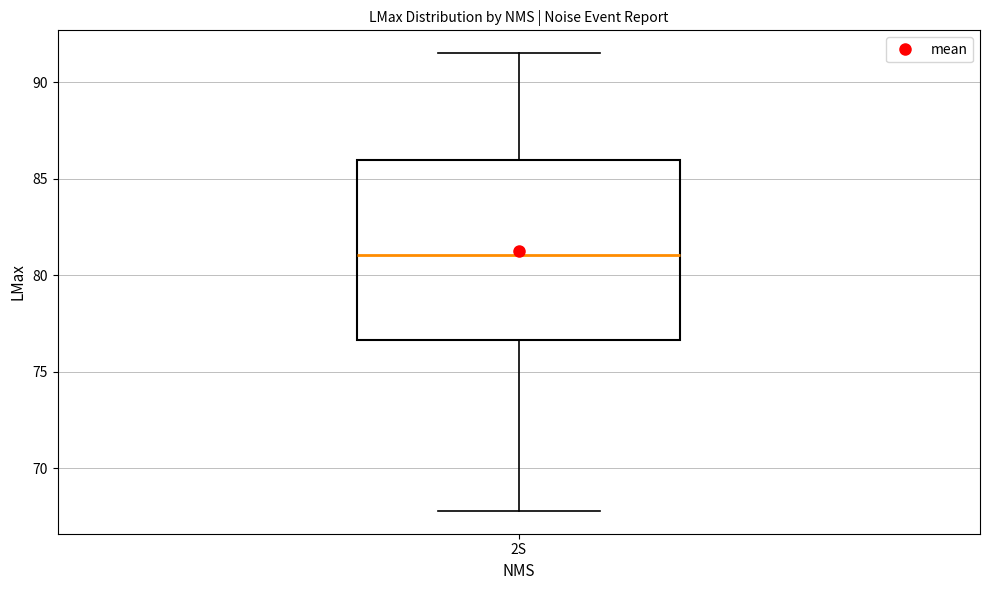

Transcribe this box plot: give where the median line is, the range the box spans, and where the two whiskers end, as read against the y-axis. The values are not printed on the chart, so give them approximately, as read against the axis.

median 81.0, box 76.5 to 86.0, whiskers 68.0 to 91.5